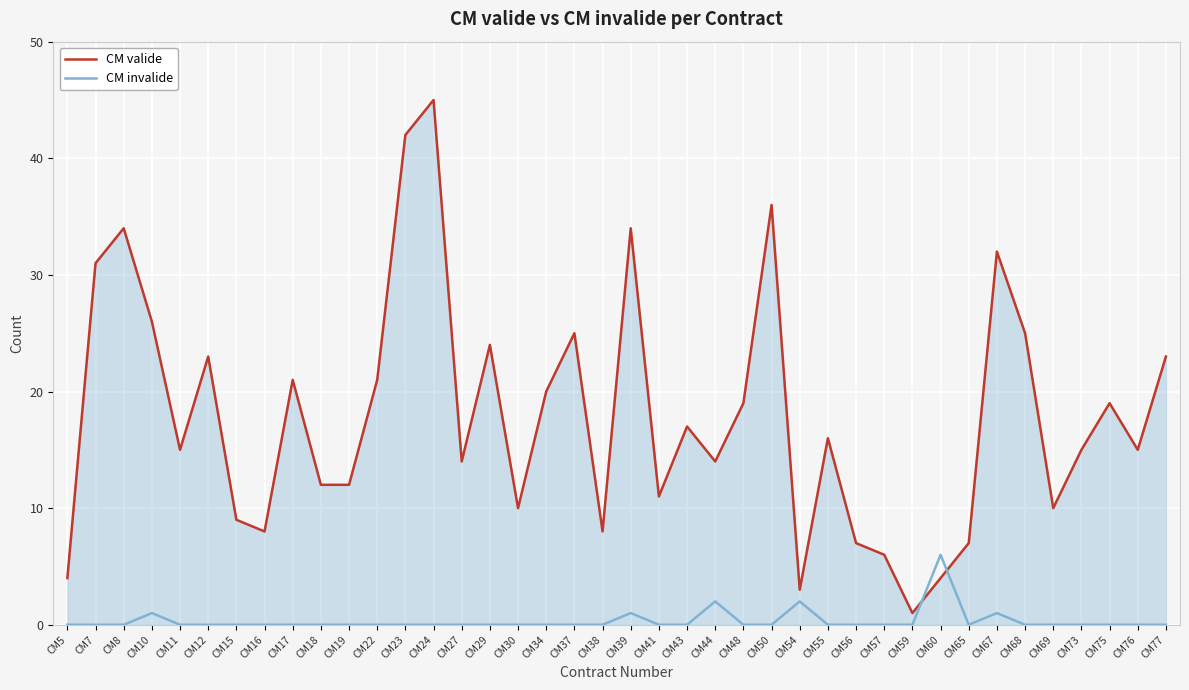

What are all the series names shown in the legend?

CM valide, CM invalide